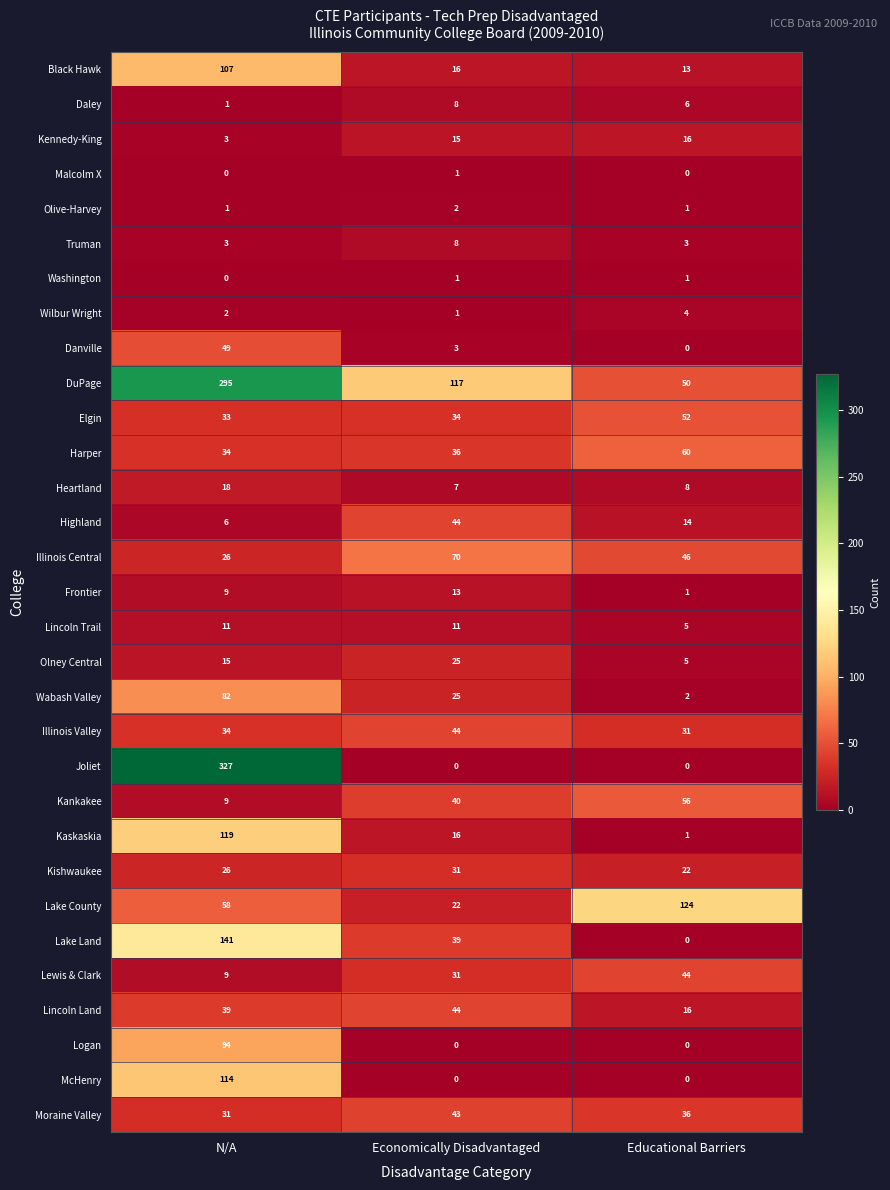

Between N/A and Economically Disadvantaged, which series saw the biggest shift?

Joliet